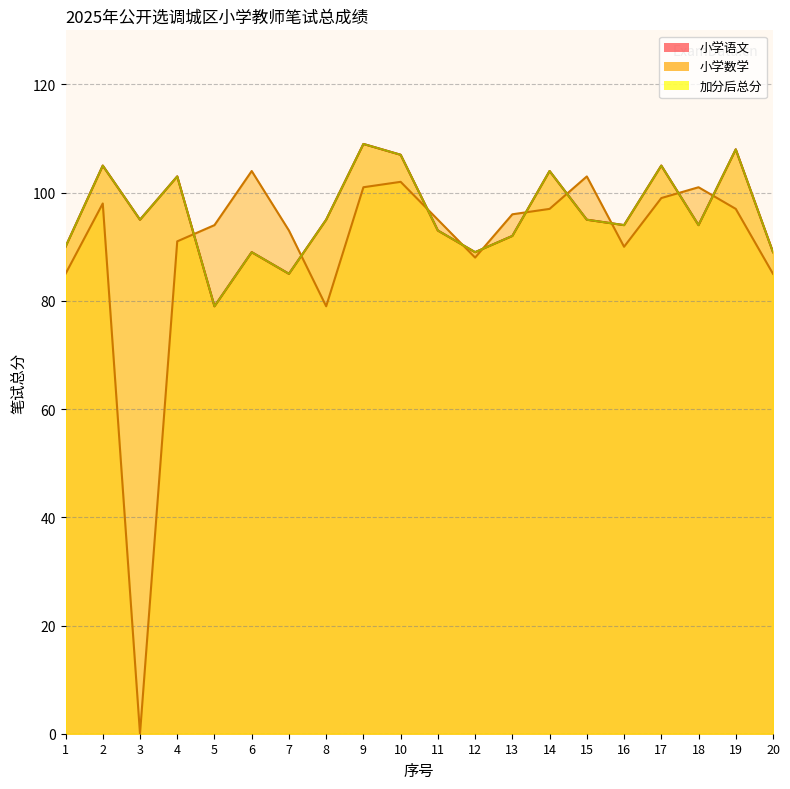

Between 10 and 14, which series saw the biggest shift?

小学数学